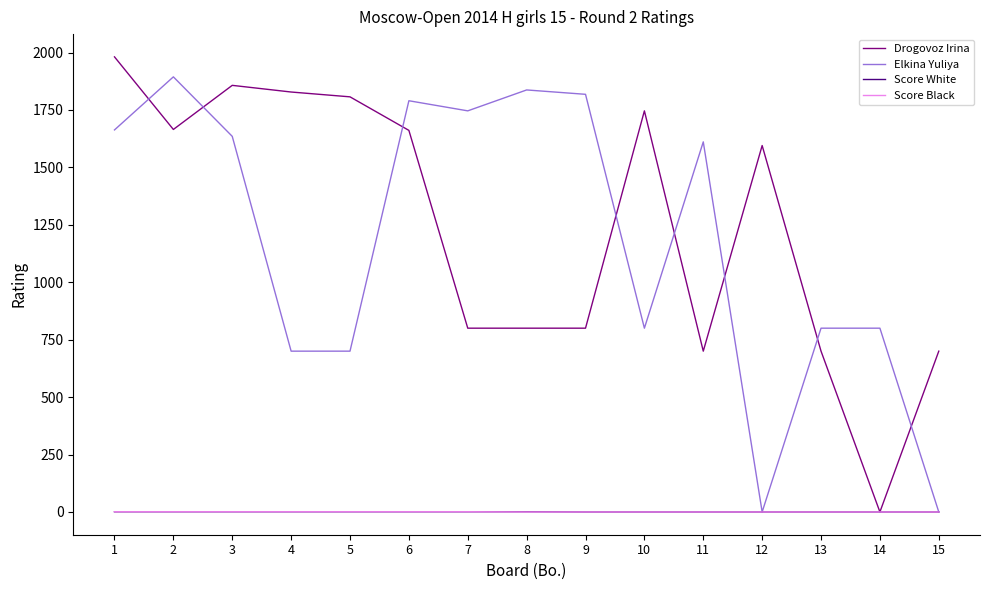

The value of Score Black at 10 is 0. True or false?

True